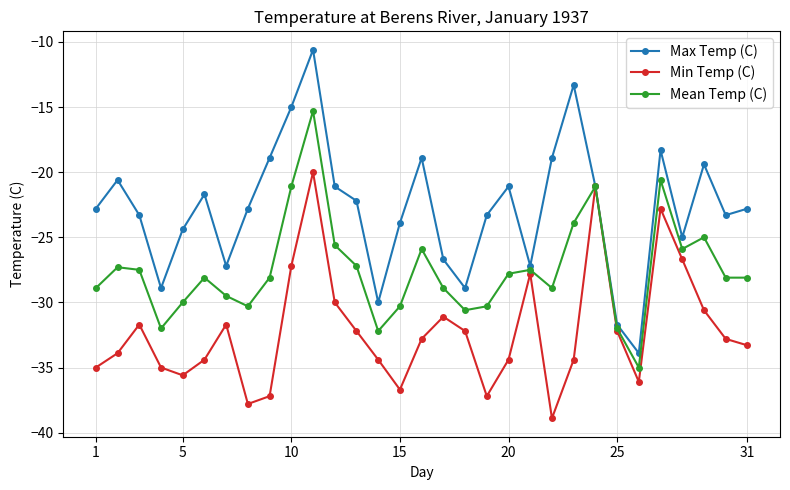

Which series has the largest total across all categories?

Max Temp (C)